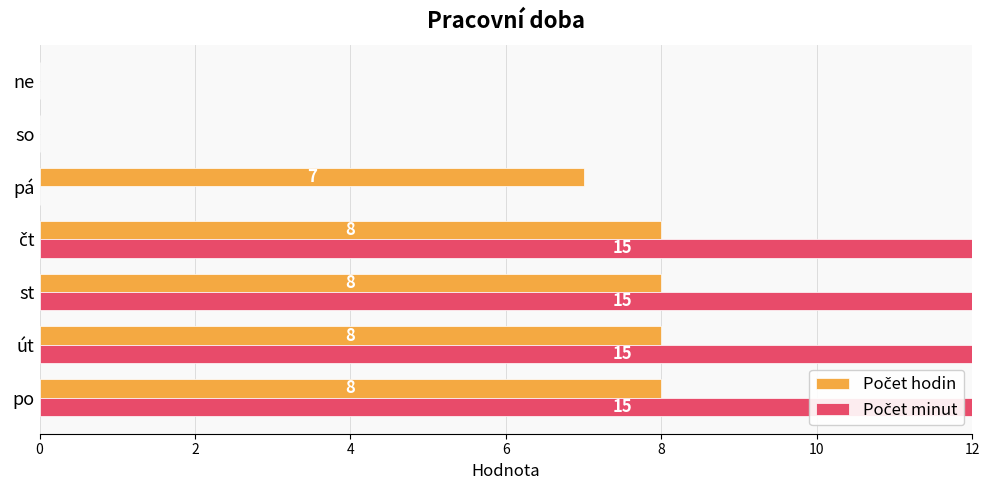

Which series changed the most between so and ne?

Počet hodin